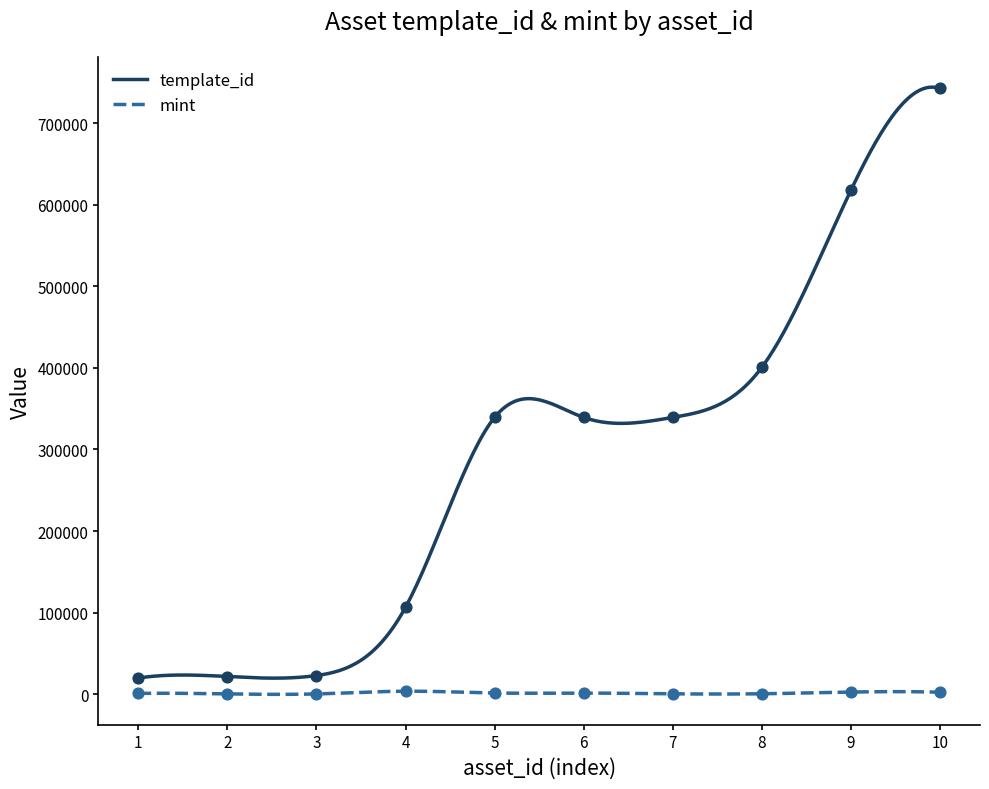

At how many categories does at least one series exceed 432263?

2